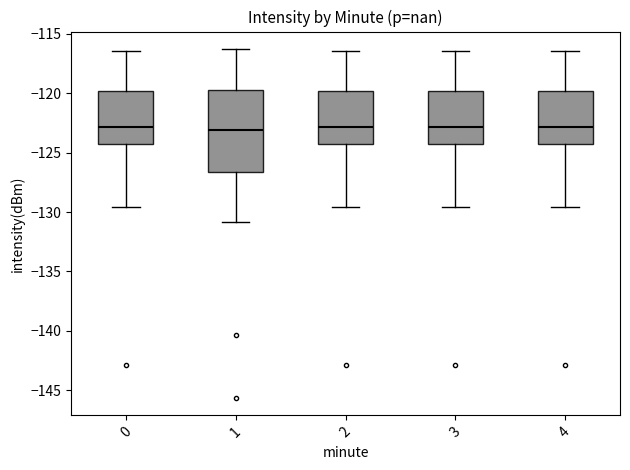

Reading left to right, read every box against the y-axis: the position of its median line, the range the box covers, and the ends of its whiskers. The values are not printed on the chart, so give them approximately, as read against the axis.

0: median -123.0, box -124.0 to -120.0, whiskers -129.5 to -116.5
1: median -123.0, box -126.5 to -119.5, whiskers -131.0 to -116.5
2: median -123.0, box -124.0 to -120.0, whiskers -129.5 to -116.5
3: median -123.0, box -124.0 to -120.0, whiskers -129.5 to -116.5
4: median -123.0, box -124.0 to -120.0, whiskers -129.5 to -116.5